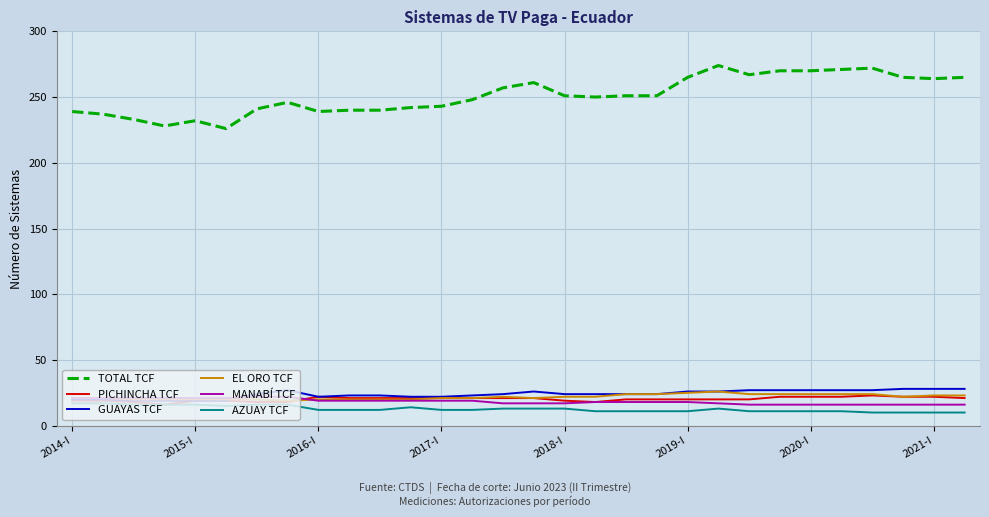

True or false: PICHINCHA TCF and TOTAL TCF intersect in this chart.

False